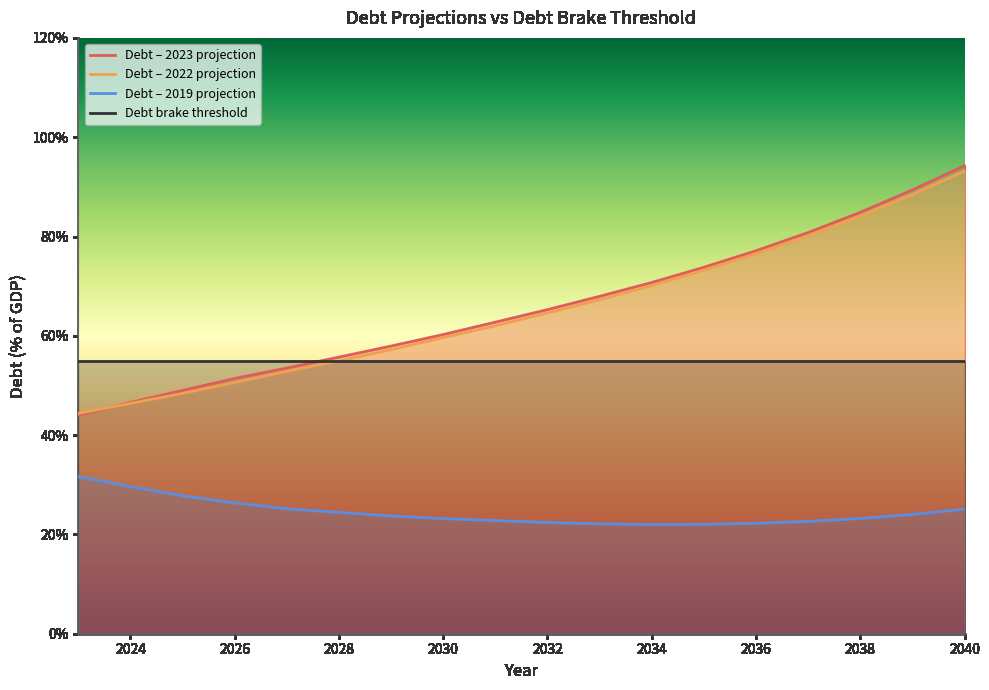

True or false: Debt – 2022 projection and Debt – 2019 projection cross at least once.

False